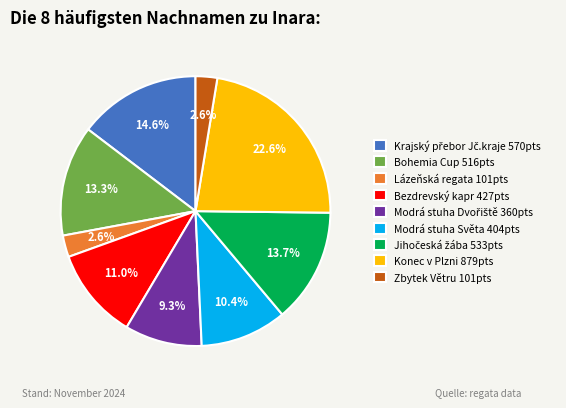

What is the largest slice in the pie chart?

Konec v Plzni 879pts